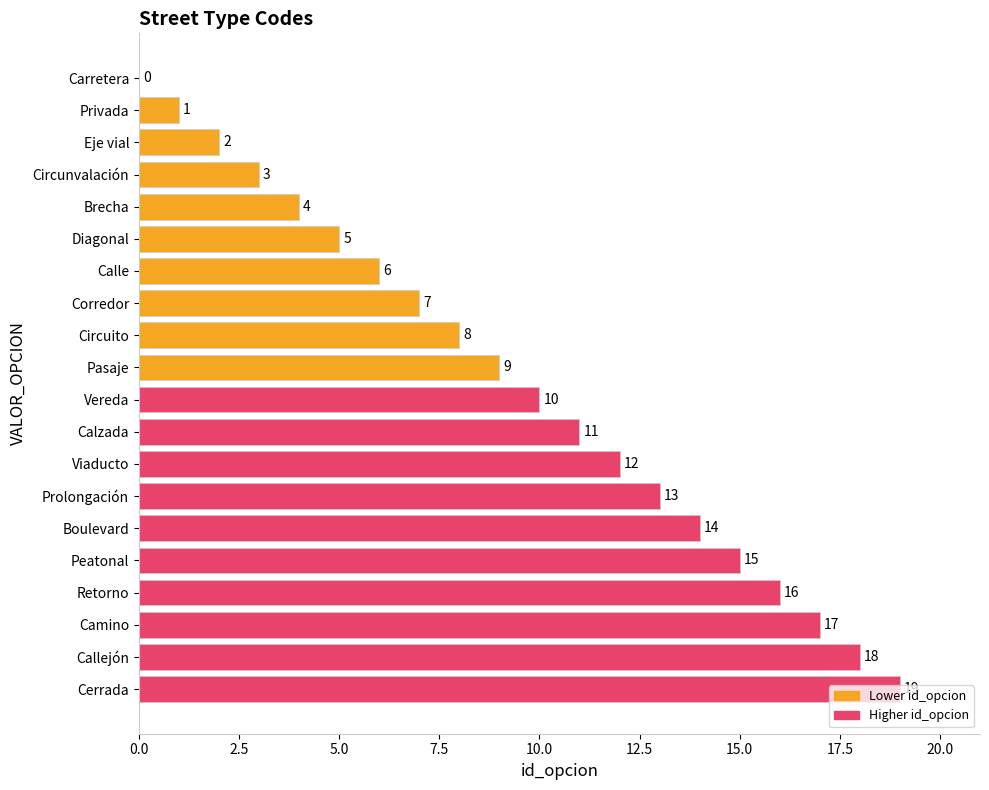

Which label corresponds to the largest value in the chart?

Cerrada